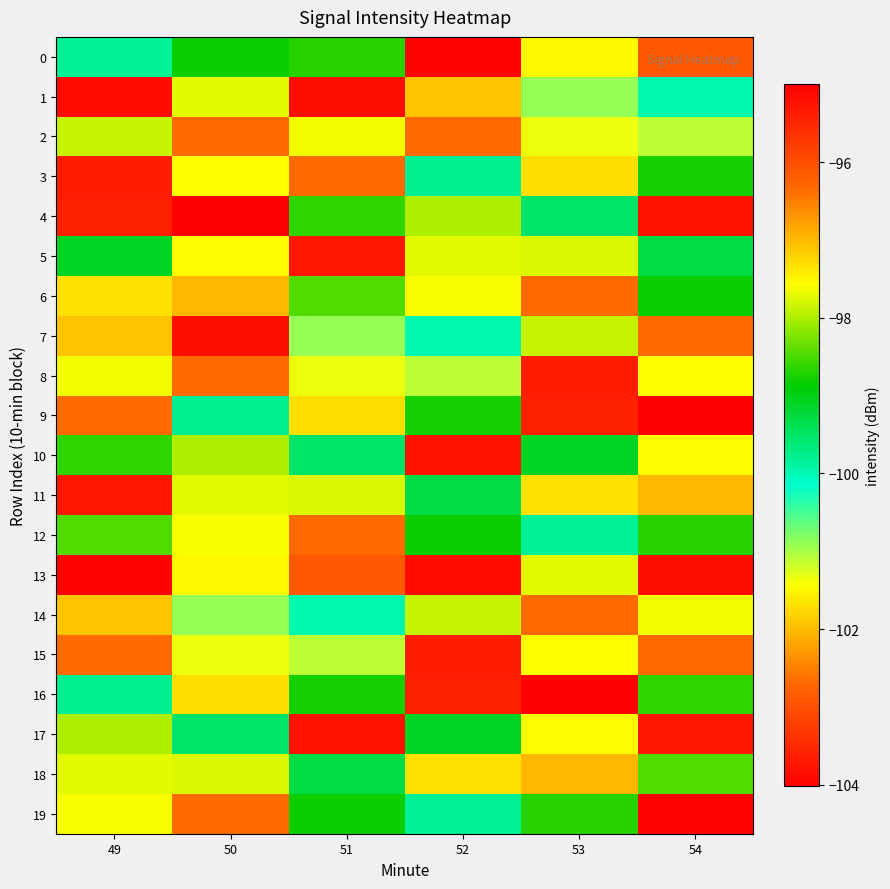

Which category has the lowest value across all series?

50